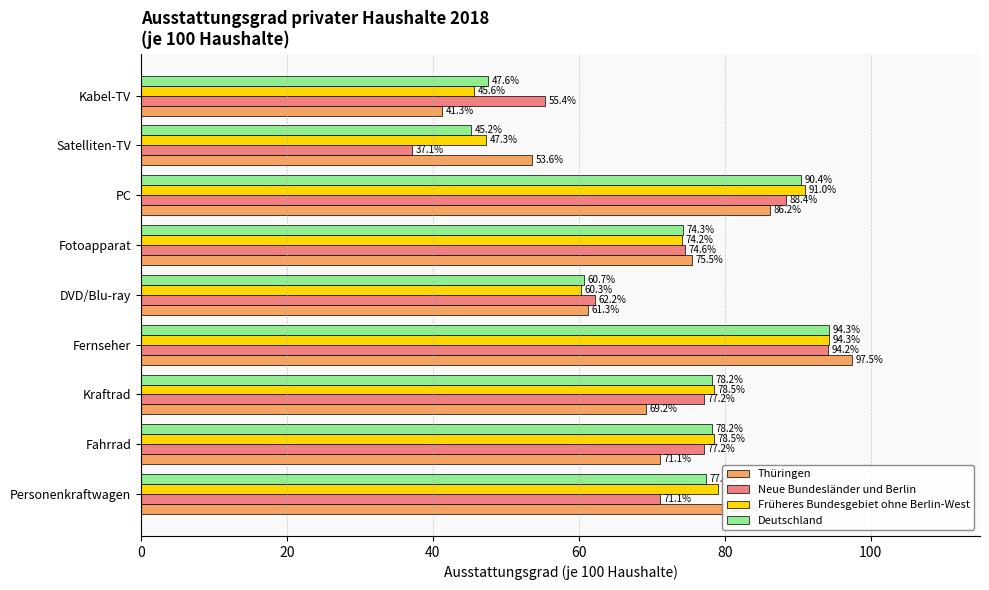

What is the maximum value for Thüringen?

97.5